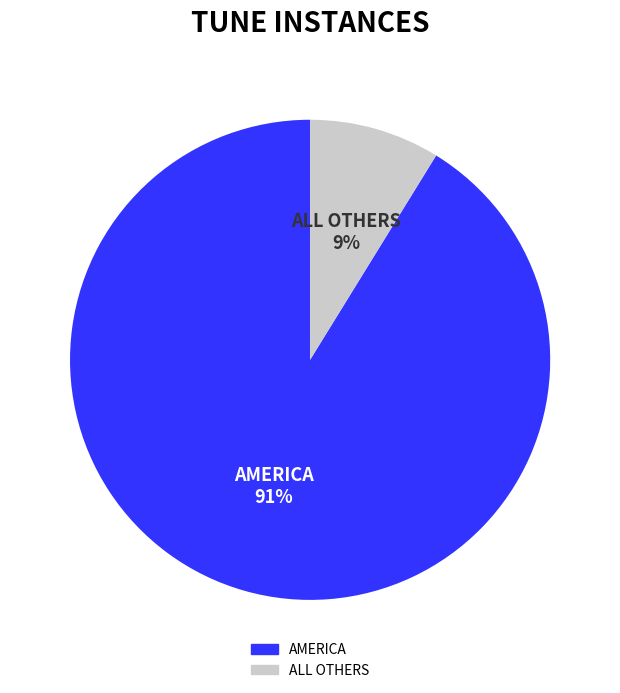

Is there any slice that represents more than half of the pie?

Yes